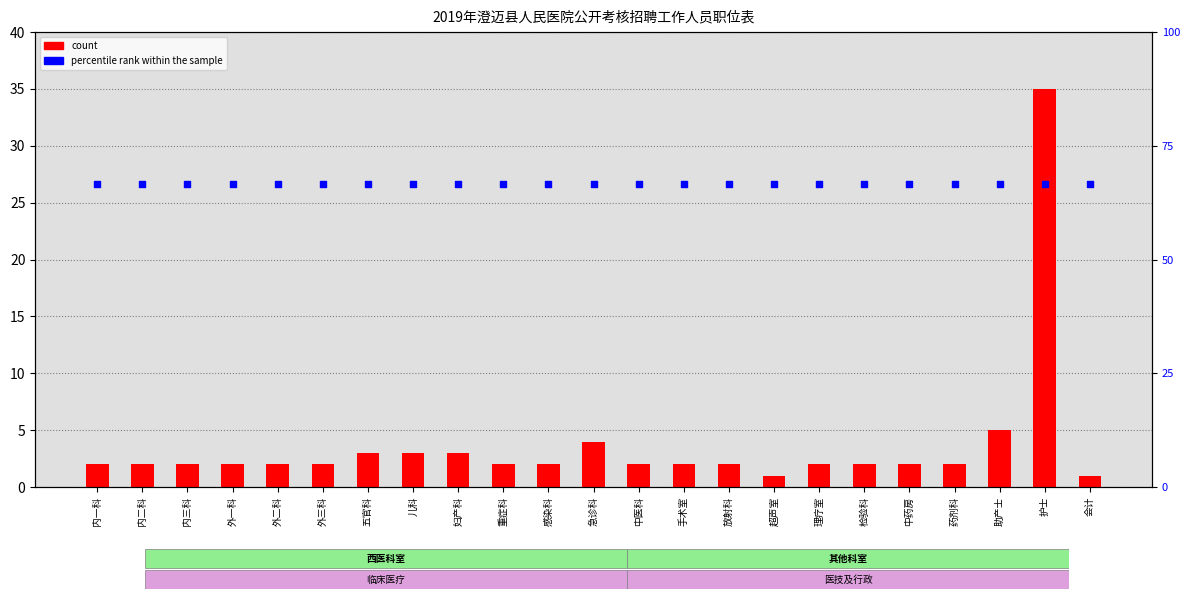

Which series has the largest total across all categories?

percentile rank within the sample